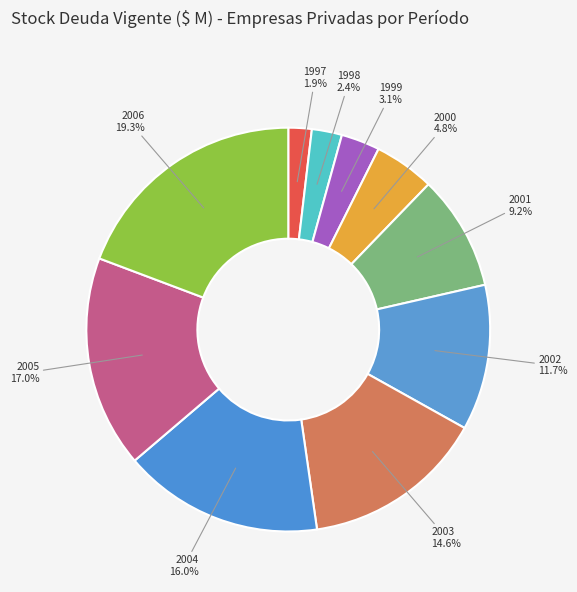

What is the largest slice in the pie chart?

2006